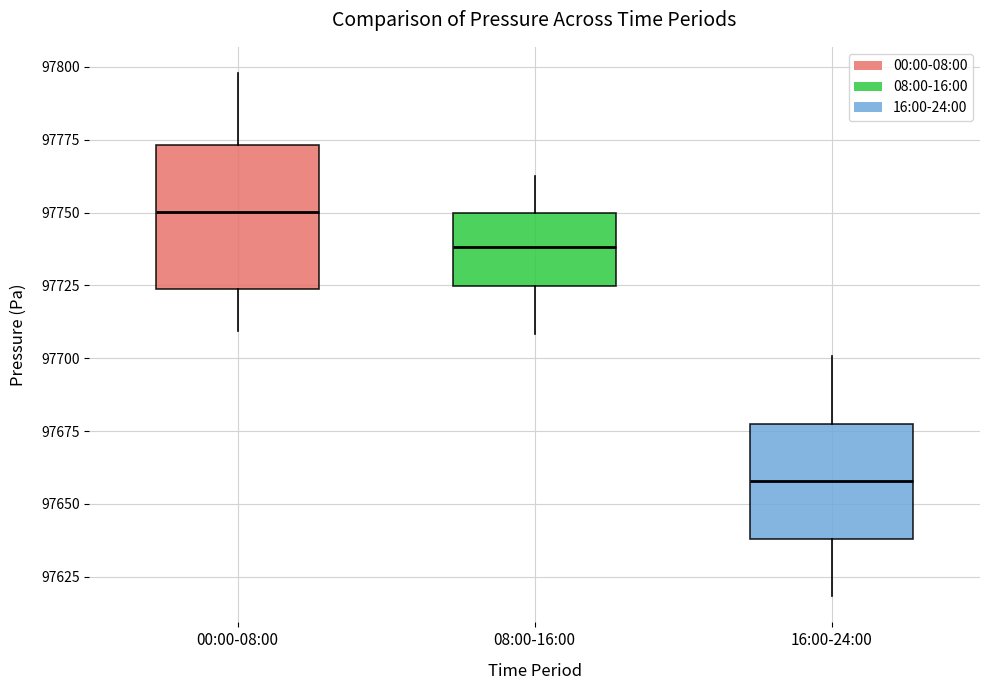

Where does the lower whisker of the box for 16:00-24:00 end on the y-axis? The values are not printed on the chart, so give them approximately, as read against the axis.

97620